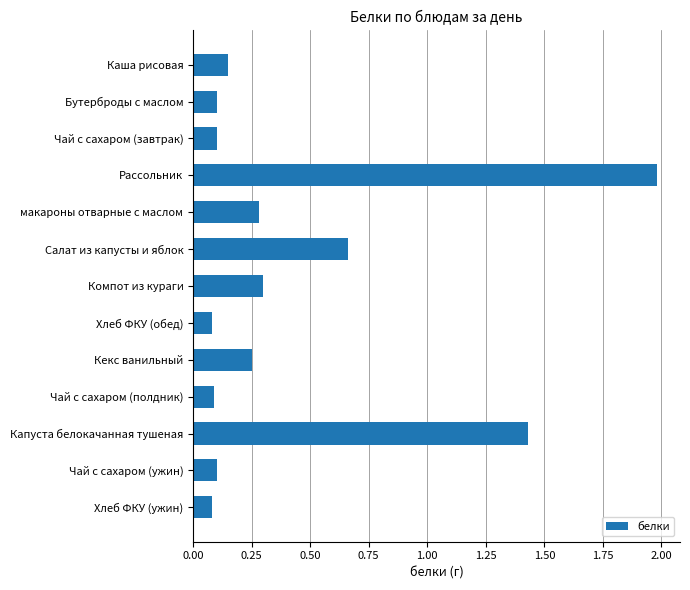

Are the bars grouped side by side (vs. stacked)?

No